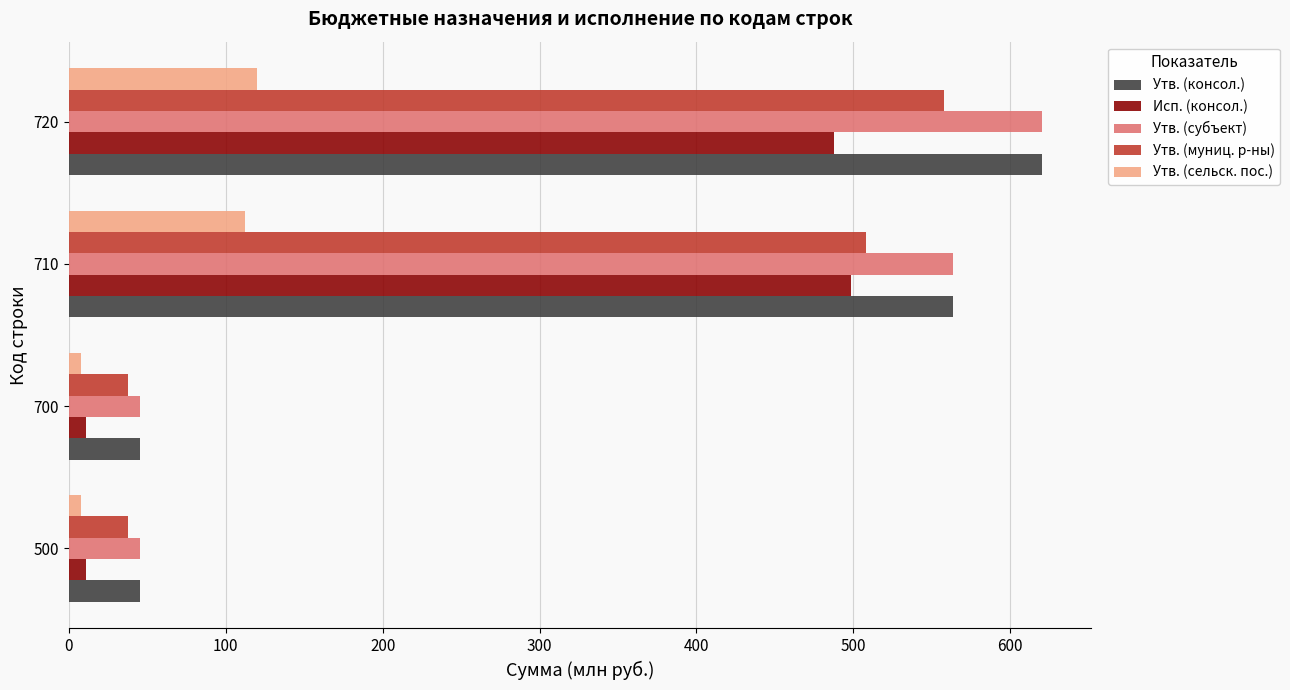

Is it true that Утв. (сельск. пос.) equals 7.7 at 700?

True